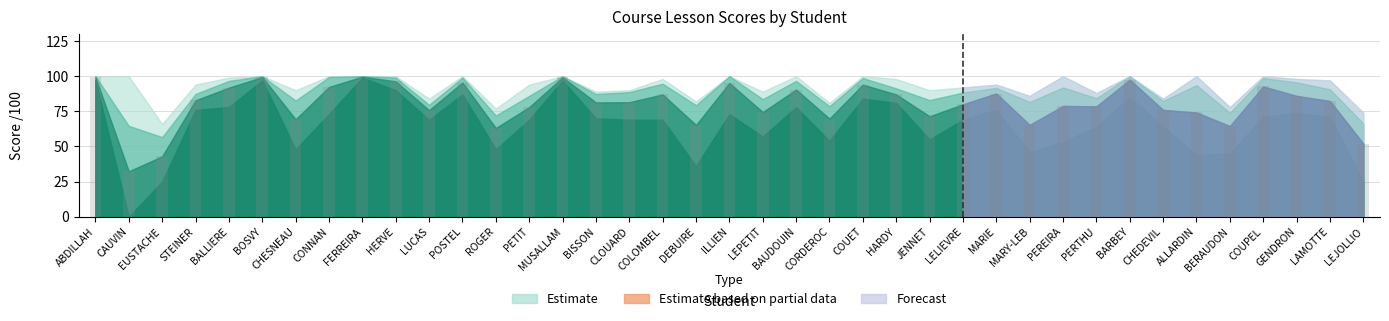

How many groups of bars are there?

39